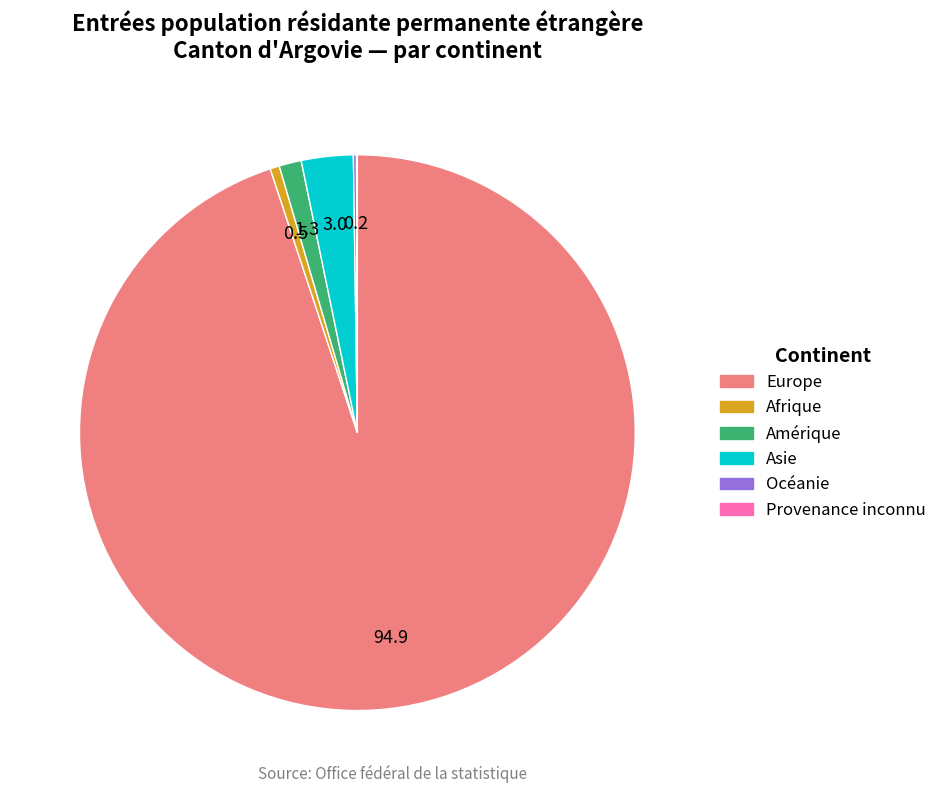

Which category accounts for the majority?

Europe